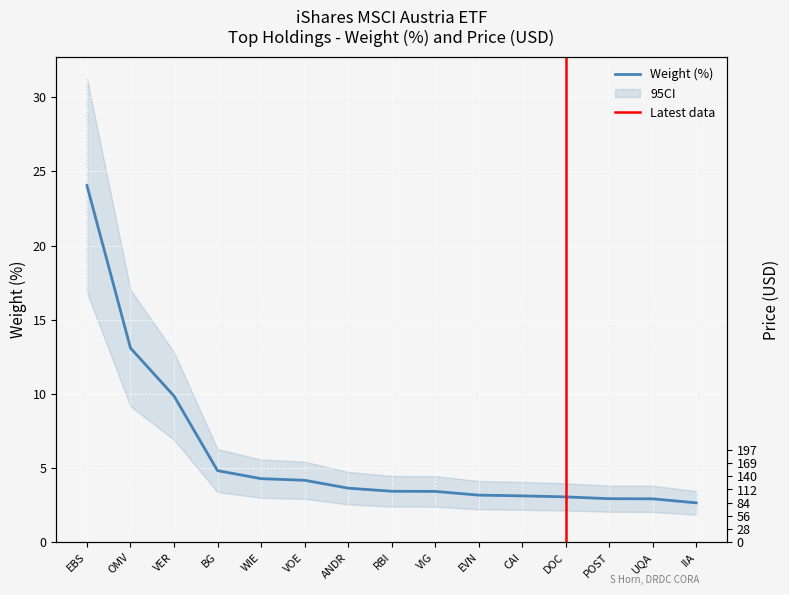

What is the approximate value at ANDR?

3.6